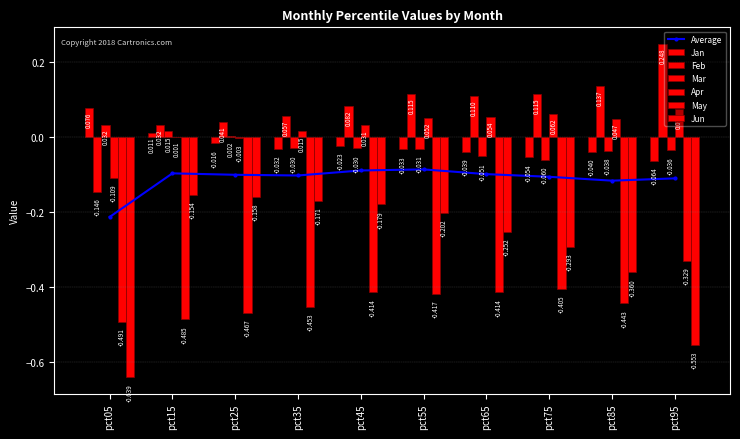

What is the difference between the highest and lowest values at pct05?

0.7